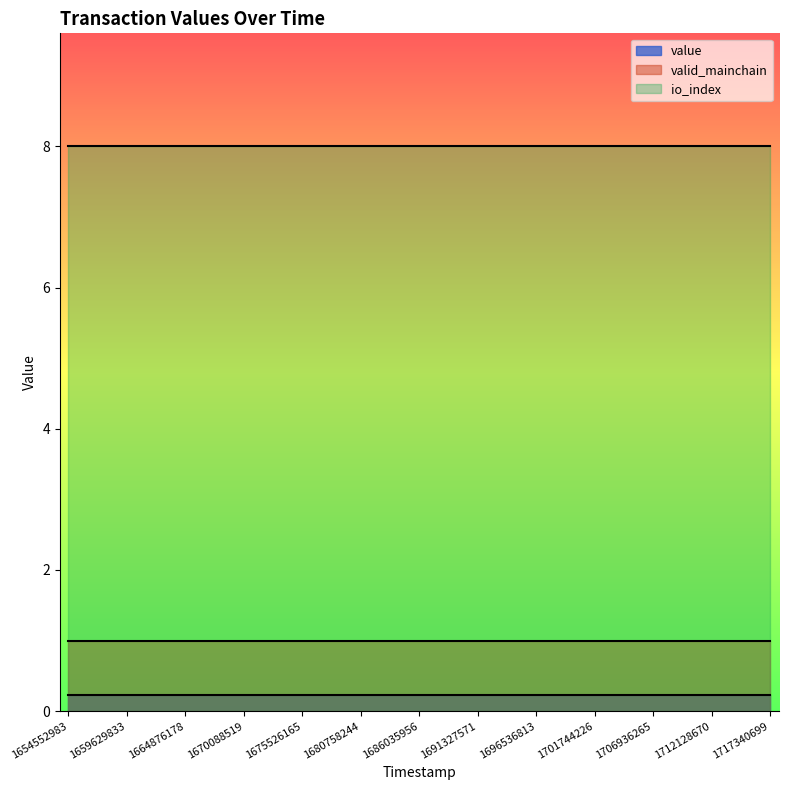

What is the value of the io_index point at the 4th from the left?

8.0